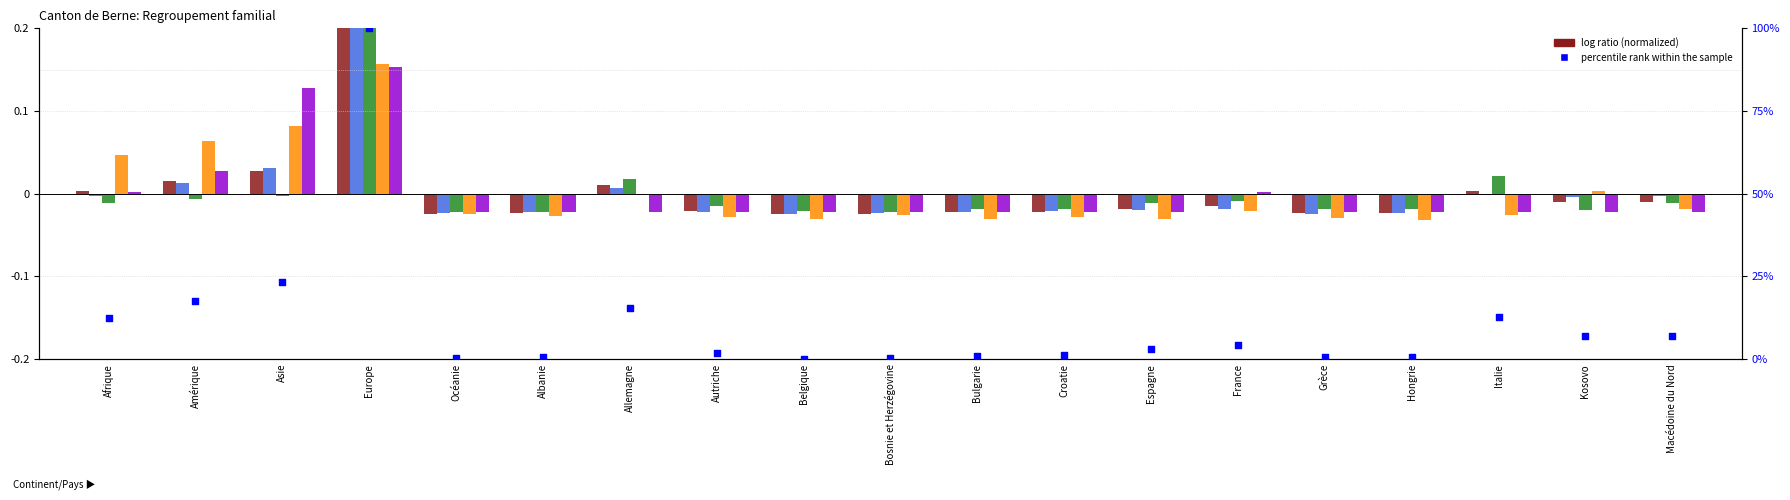

Which series contains the highest Y value?

percentile rank within the sample